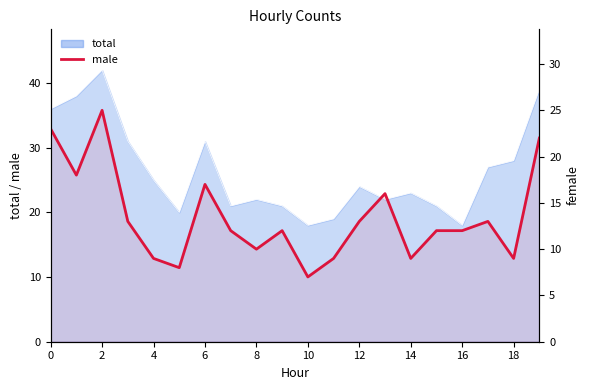

True or false: the data has more than 1 interior local peaks.

True